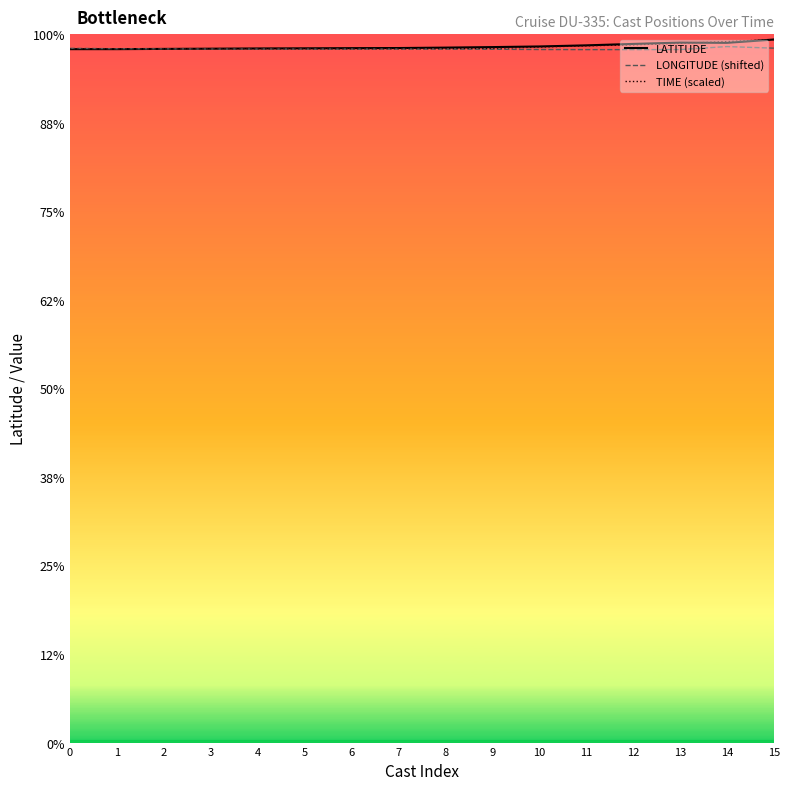

Is this an area chart (filled region under the line)?

No